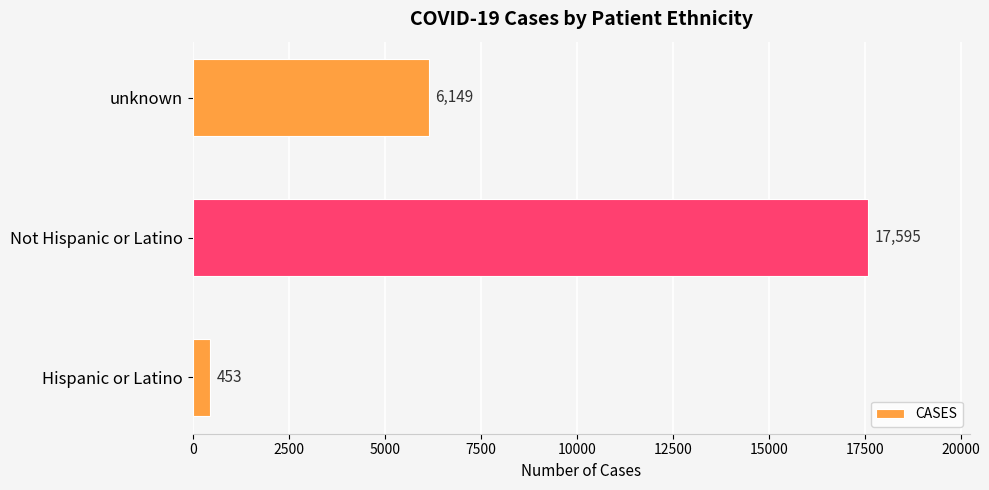

What is the difference between the maximum and minimum values?

17142